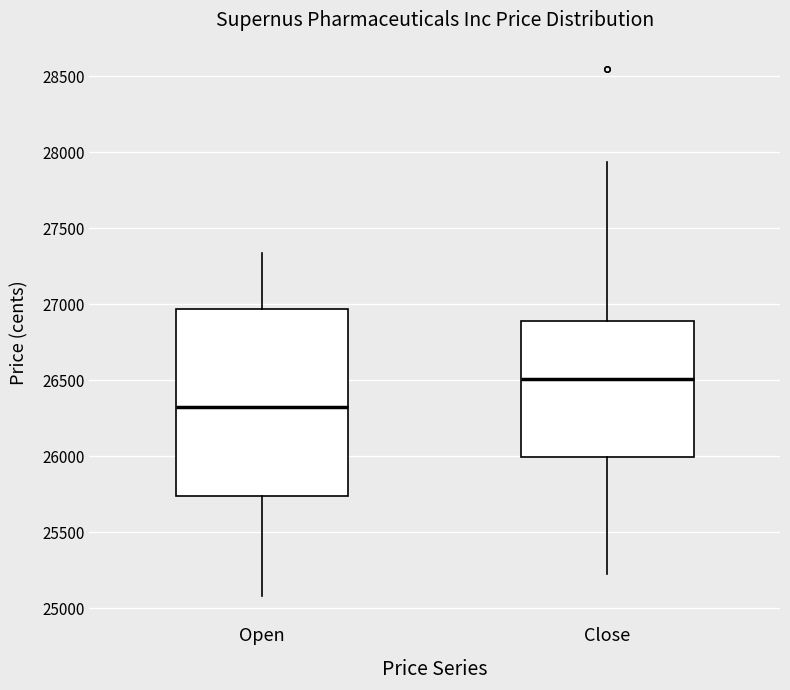

Reading left to right, read every box against the y-axis: the position of its median line, the range the box covers, and the ends of its whiskers. The values are not printed on the chart, so give them approximately, as read against the axis.

Open: median 26300, box 25750 to 26950, whiskers 25100 to 27350
Close: median 26500, box 26000 to 26900, whiskers 25200 to 27950